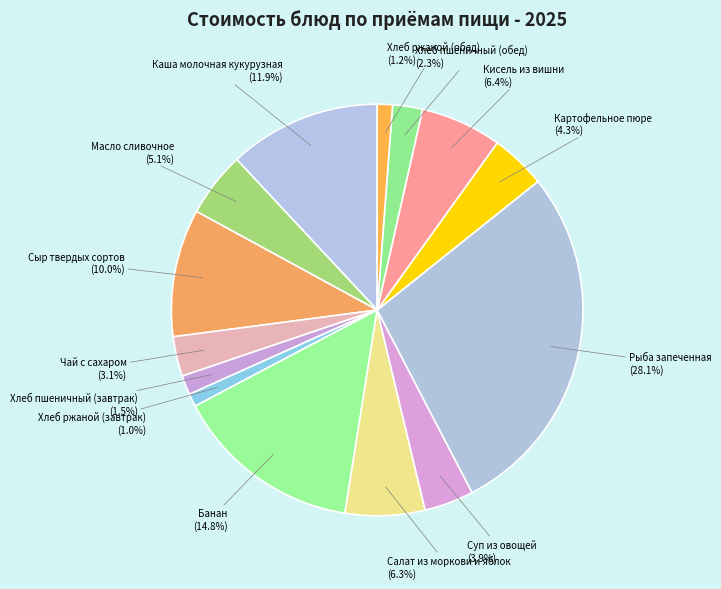

What is the ratio of the value at Чай с сахаром to the value at Суп из овощей?

0.8